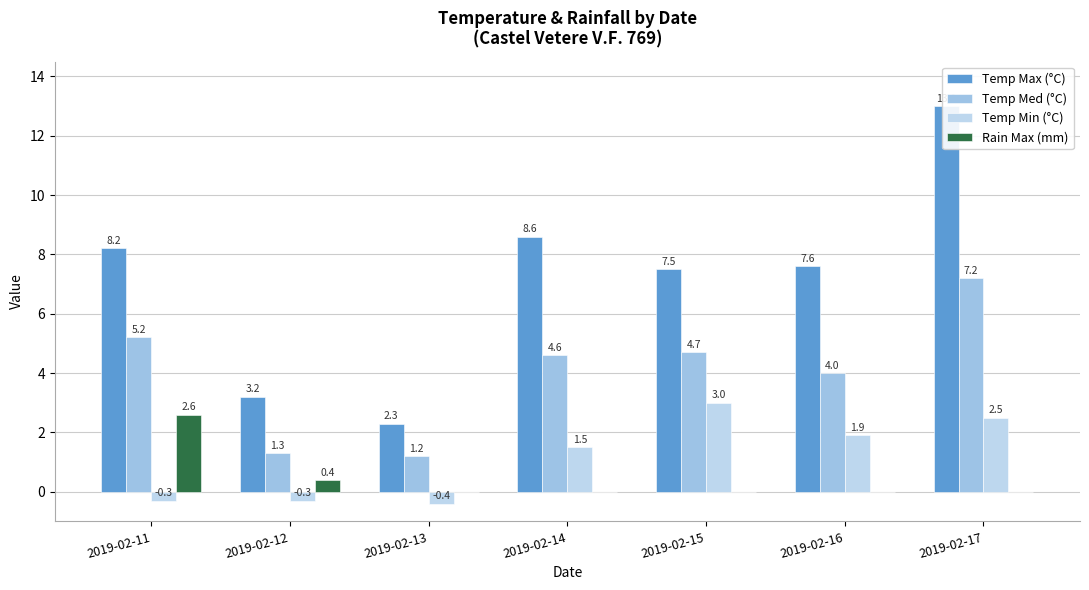

What is the difference between the highest and lowest values at 2019-02-15?

7.5